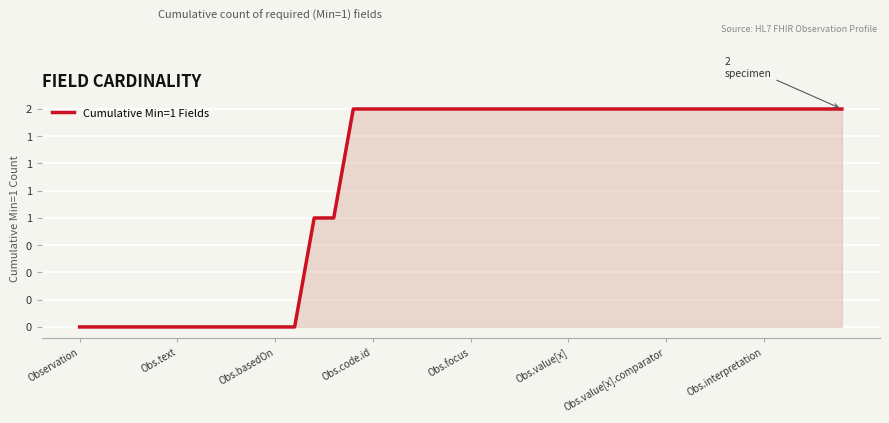

Does the chart have visible grid lines?

Yes